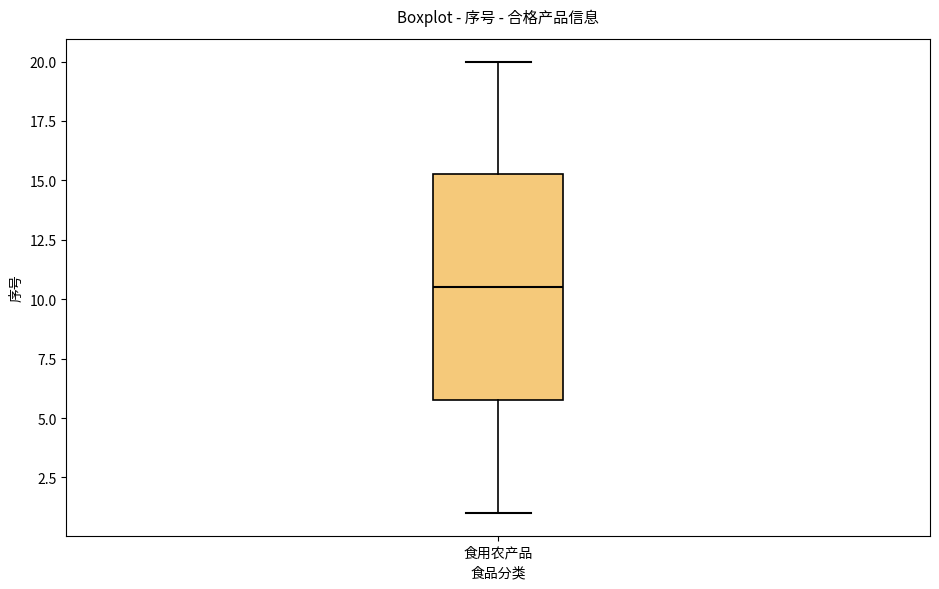

Read this box plot against the y-axis: the position of the median line, the range covered by the box, and the ends of both whiskers. The values are not printed on the chart, so give them approximately, as read against the axis.

median 10.5, box 6.0 to 15.5, whiskers 1.0 to 20.0